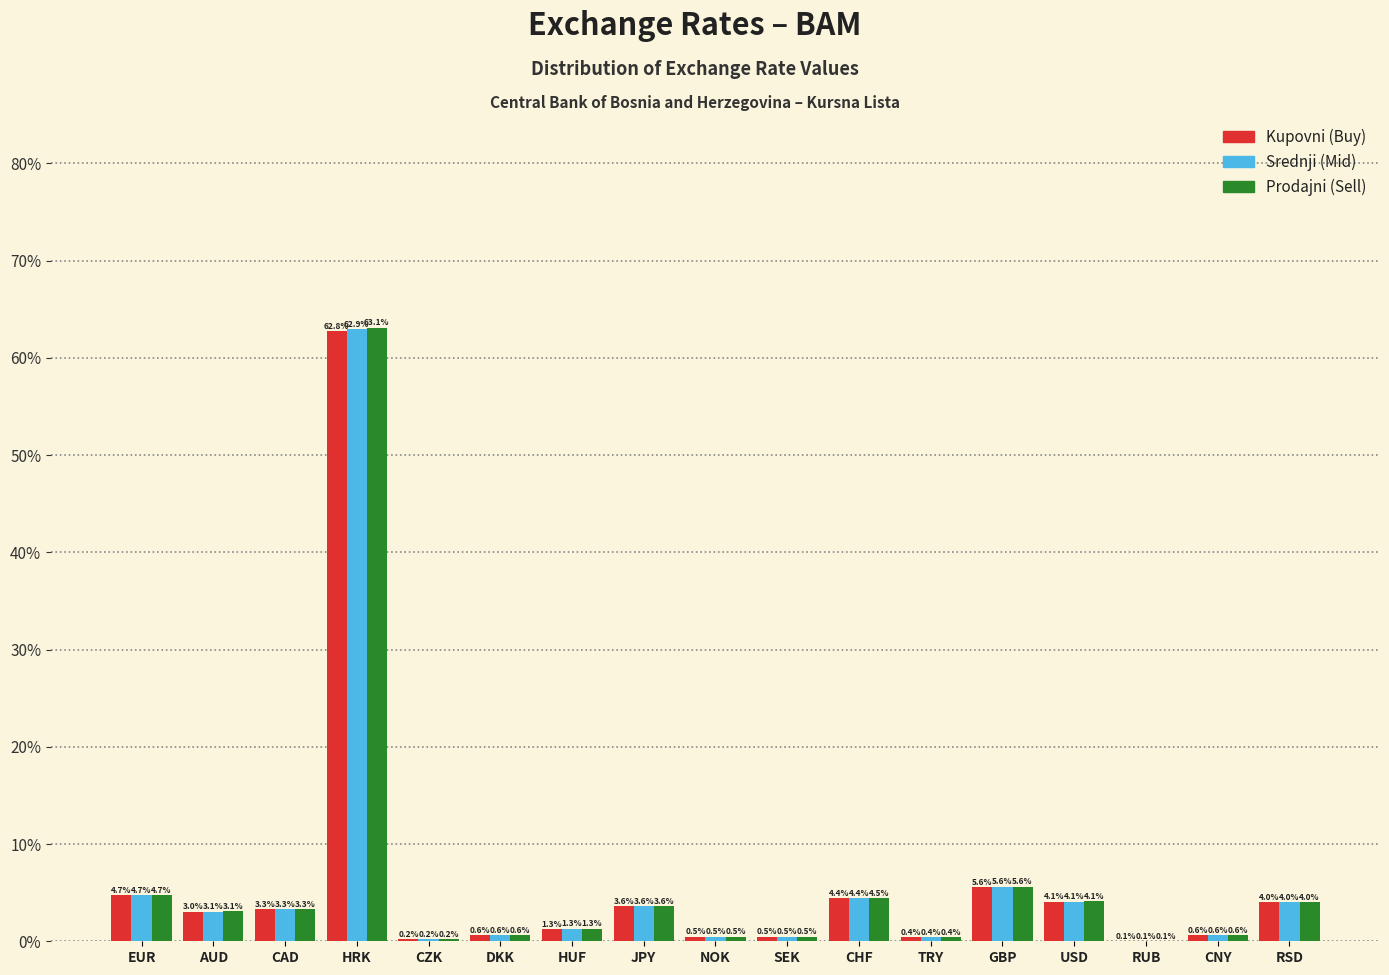

Reading left to right, list all the values displayed in this chart.

Kupovni: EUR=4.7	AUD=3.0	CAD=3.3	HRK=62.8	CZK=0.2	DKK=0.6	HUF=1.3	JPY=3.6	NOK=0.5	SEK=0.5	CHF=4.4	TRY=0.4	GBP=5.6	USD=4.1	RUB=0.1	CNY=0.6	RSD=4.0
Srednji: EUR=4.7	AUD=3.1	CAD=3.3	HRK=62.9	CZK=0.2	DKK=0.6	HUF=1.3	JPY=3.6	NOK=0.5	SEK=0.5	CHF=4.4	TRY=0.4	GBP=5.6	USD=4.1	RUB=0.1	CNY=0.6	RSD=4.0
Prodajni: EUR=4.7	AUD=3.1	CAD=3.3	HRK=63.1	CZK=0.2	DKK=0.6	HUF=1.3	JPY=3.6	NOK=0.5	SEK=0.5	CHF=4.5	TRY=0.4	GBP=5.6	USD=4.1	RUB=0.1	CNY=0.6	RSD=4.0